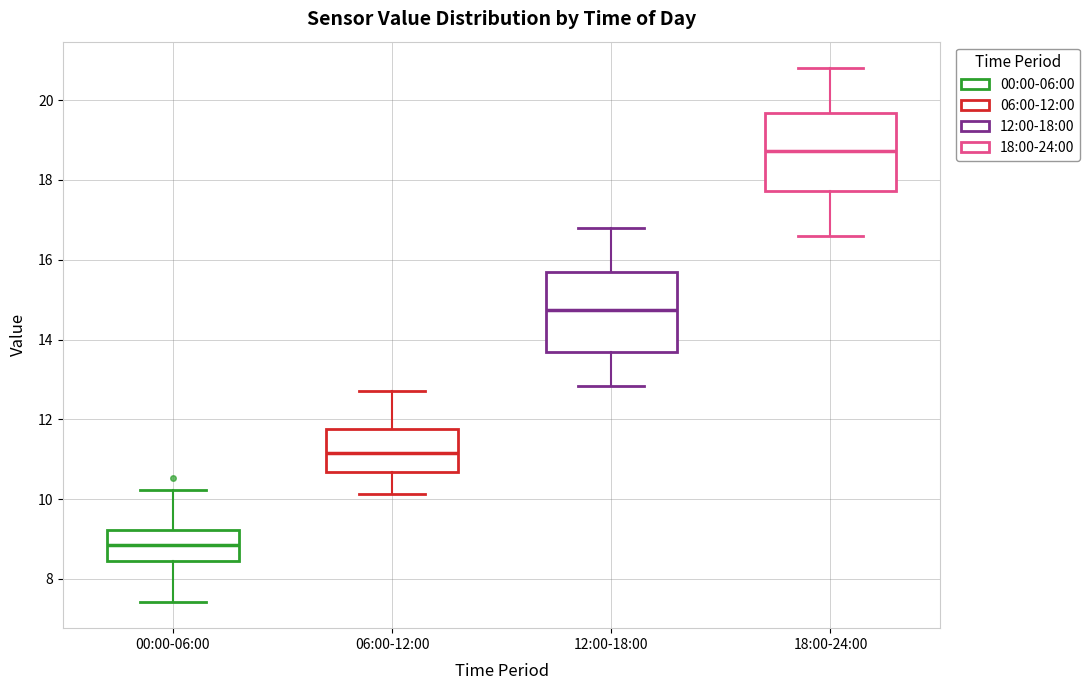

Which box's median line is the lowest?

00:00-06:00